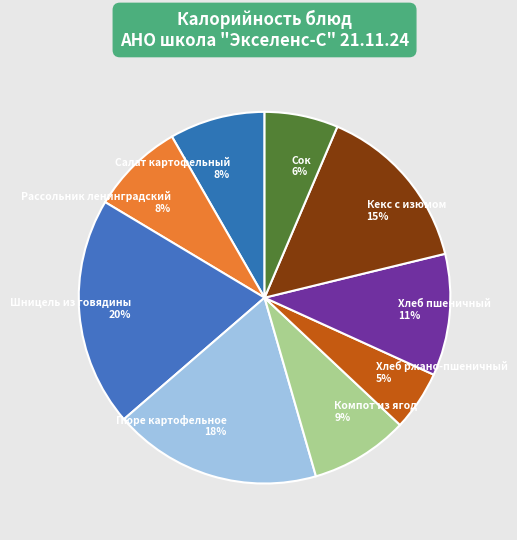

Does Салат картофельный represent more than half of the total?

No